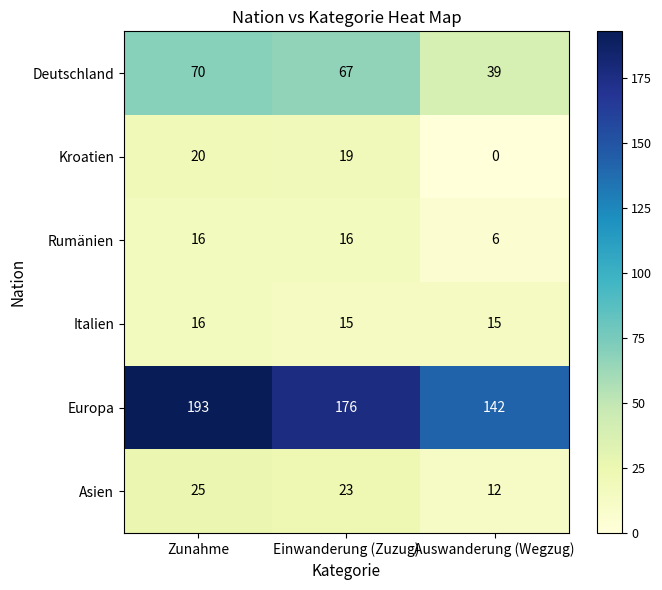

What is the sum of the Italien values at Zunahme and Einwanderung (Zuzug)?

31